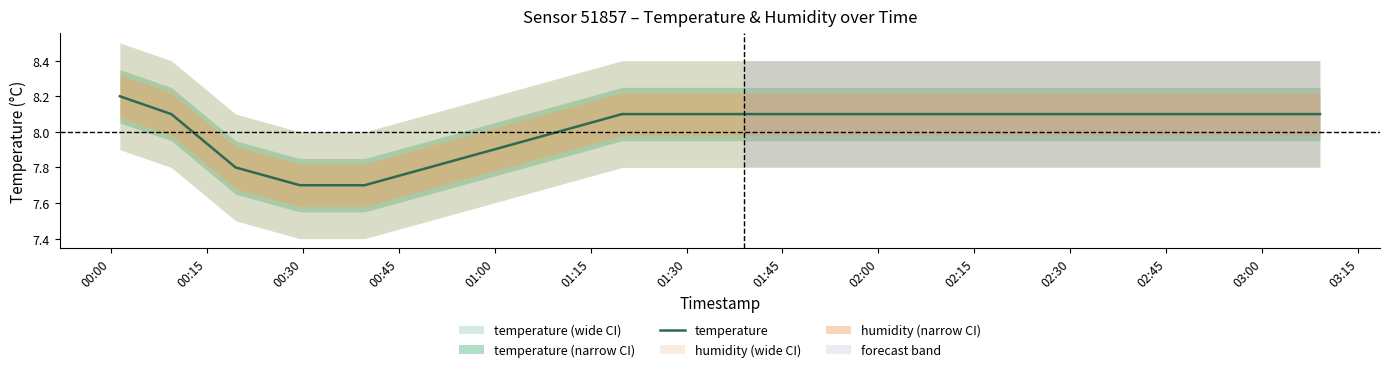

What is the maximum value for temperature?

8.2